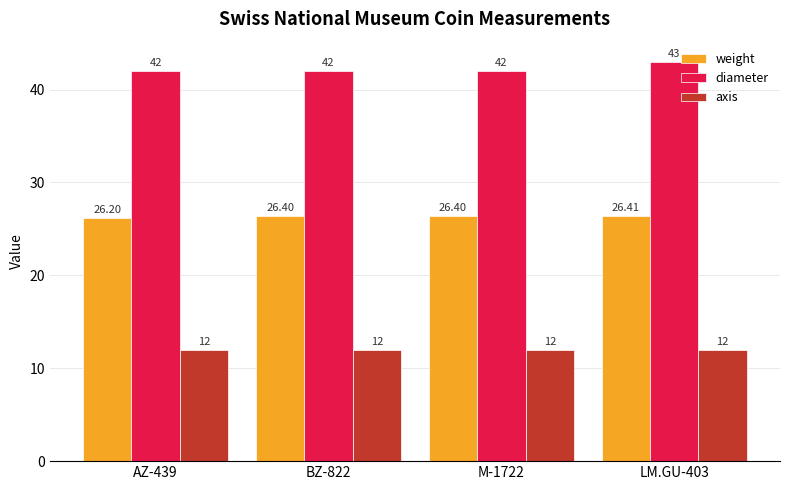

Which series changed the most between BZ-822 and LM.GU-403?

diameter